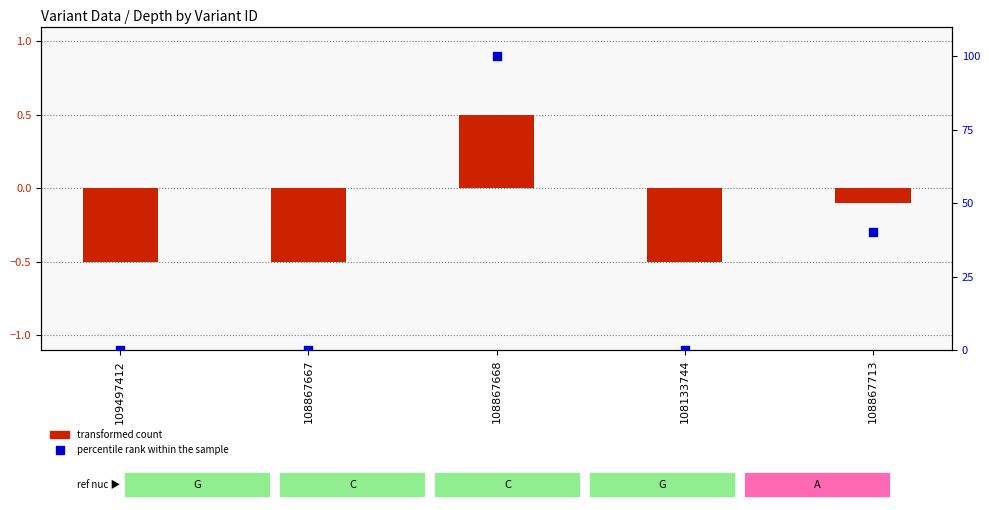

Which series has the largest Y range (max minus min)?

percentile rank within the sample